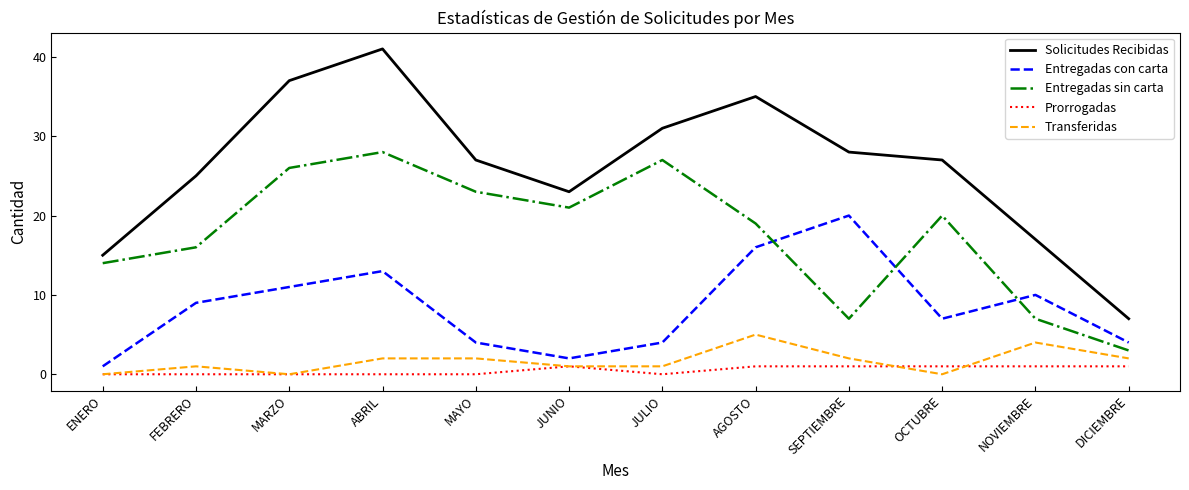

What position from the right is ABRIL?

9